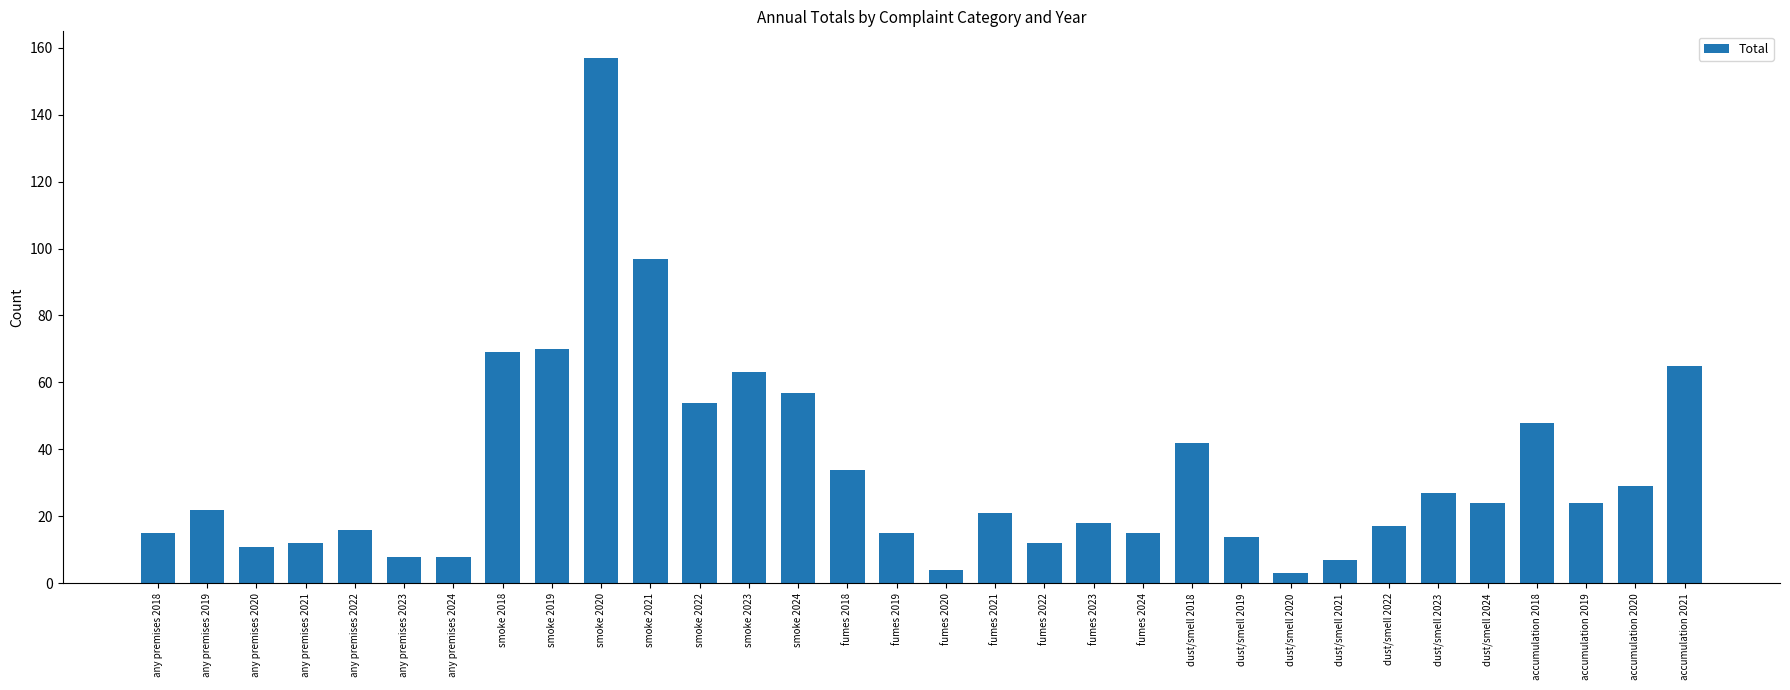

Reading right to left, transcribe all the data shown in this chart.

65	29	24	48	24	27	17	7	3	14	42	15	18	12	21	4	15	34	57	63	54	97	157	70	69	8	8	16	12	11	22	15